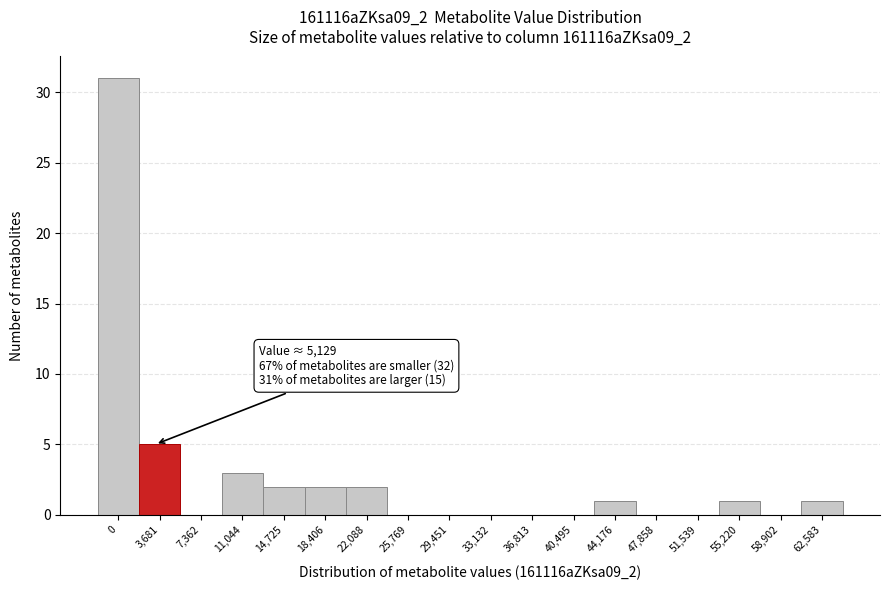

Reading left to right, list all the values displayed in this chart.

0=31	3,681=5	7,362=0	11,044=3	14,725=2	18,406=2	22,088=2	25,769=0	29,451=0	33,132=0	36,813=0	40,495=0	44,176=1	47,858=0	51,539=0	55,220=1	58,902=0	62,583=1